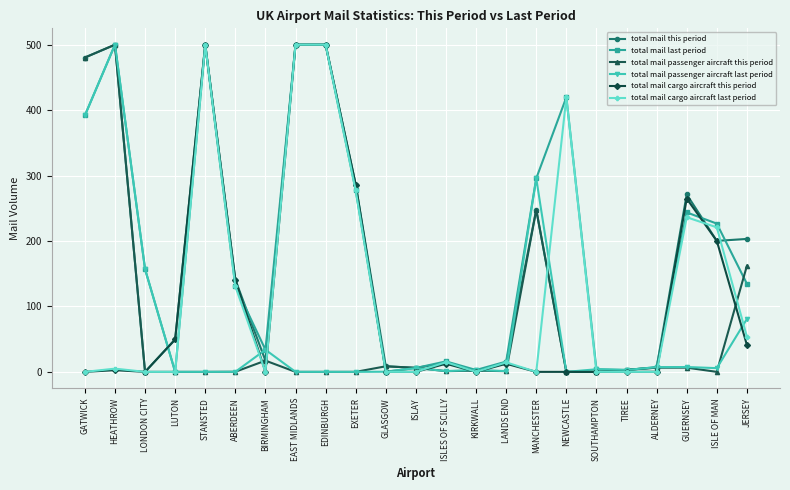

How many lines are shown in the chart?

6